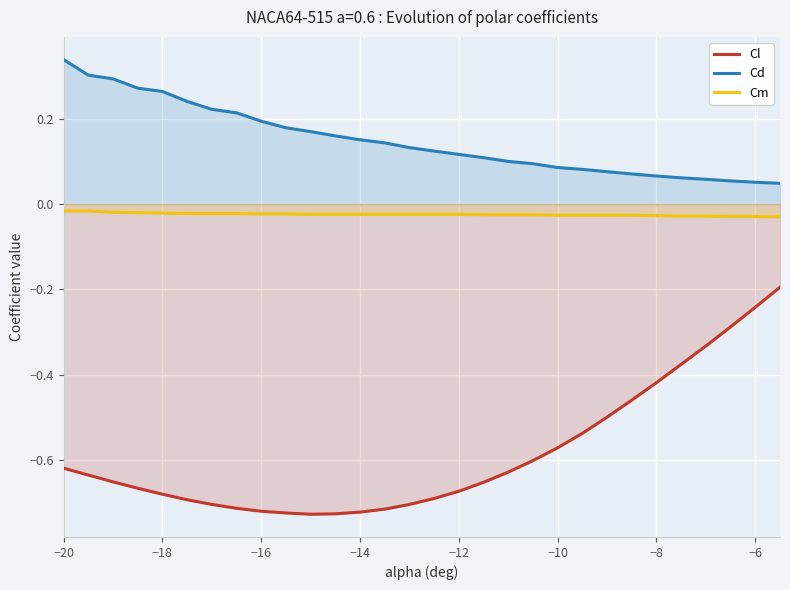

Which series has the largest range (max minus min)?

Cl